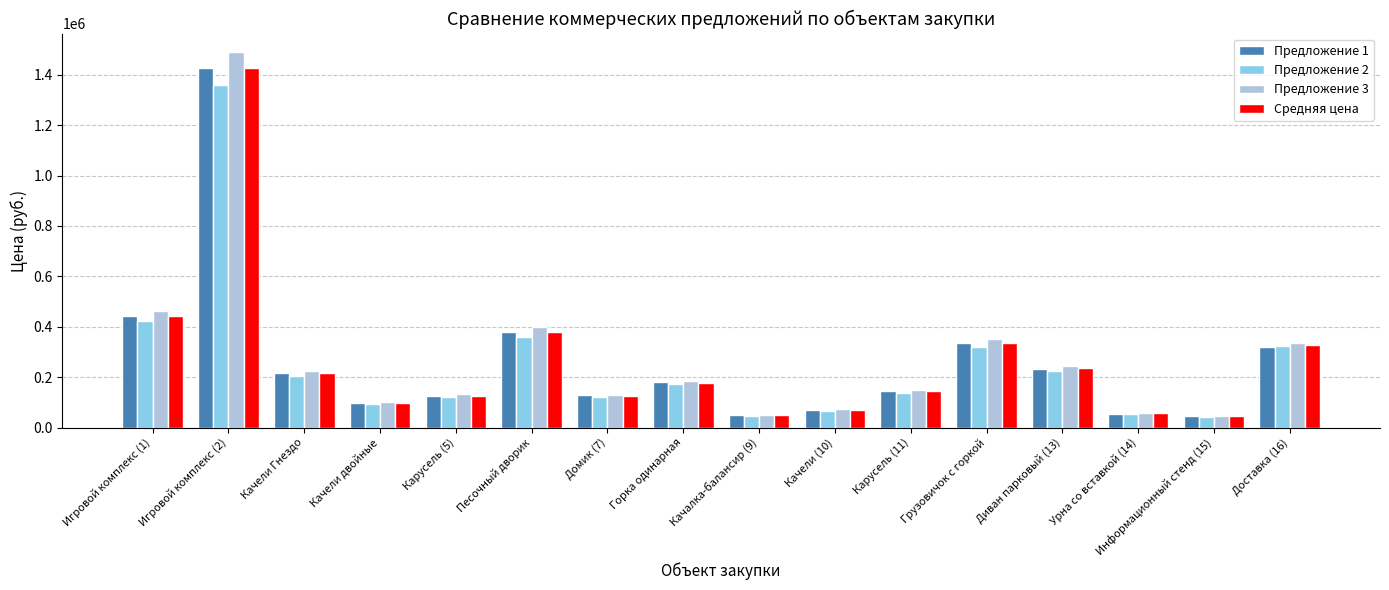

The value of Предложение 3 at Диван парковый (13) is 73504. True or false?

False